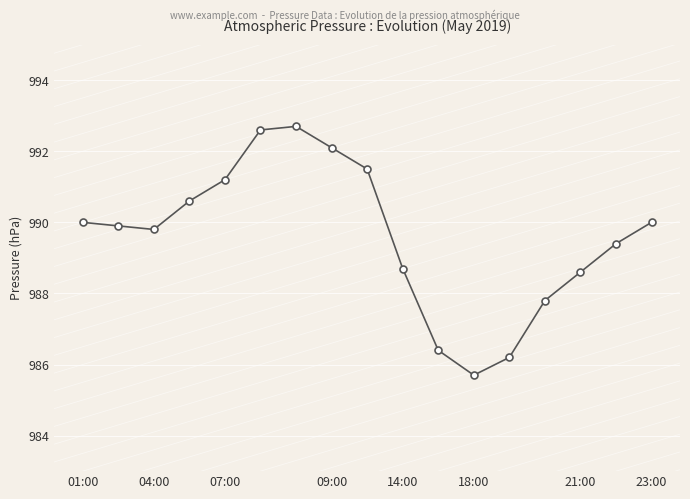

What is the maximum value shown in the chart?

992.7